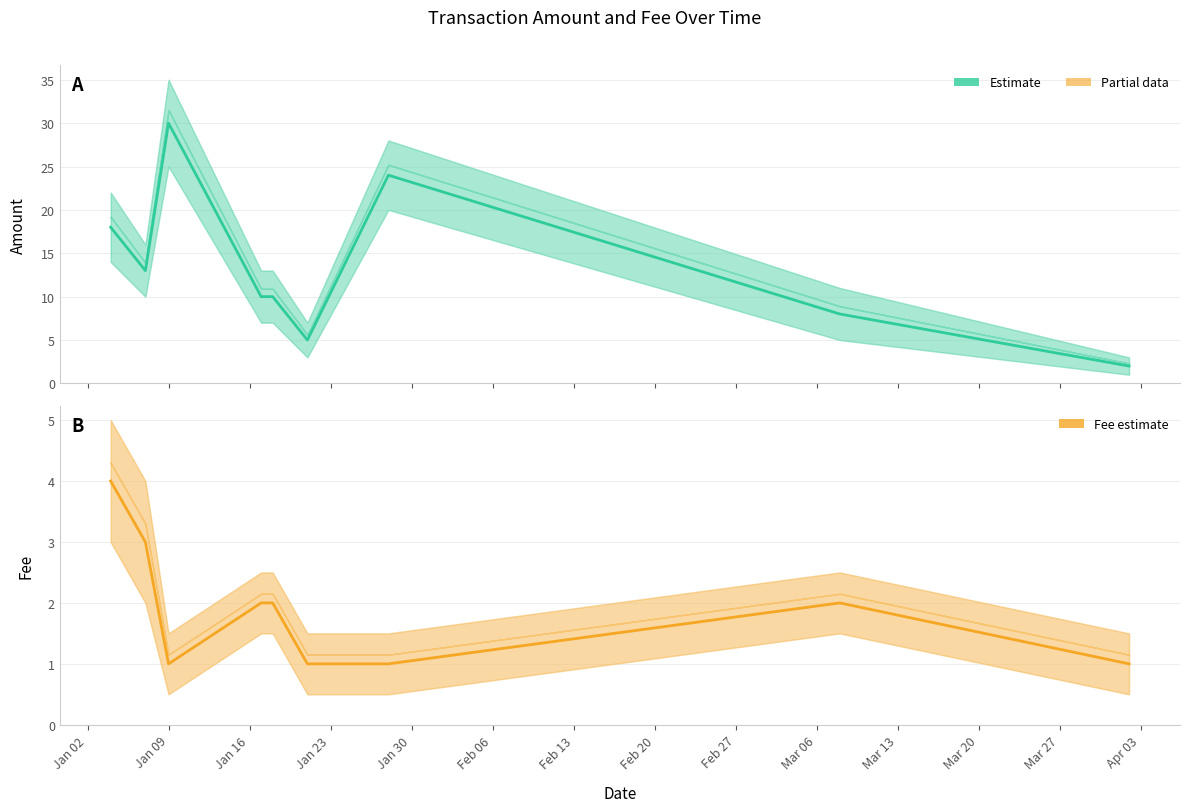

Which series has the largest range (max minus min)?

Amount